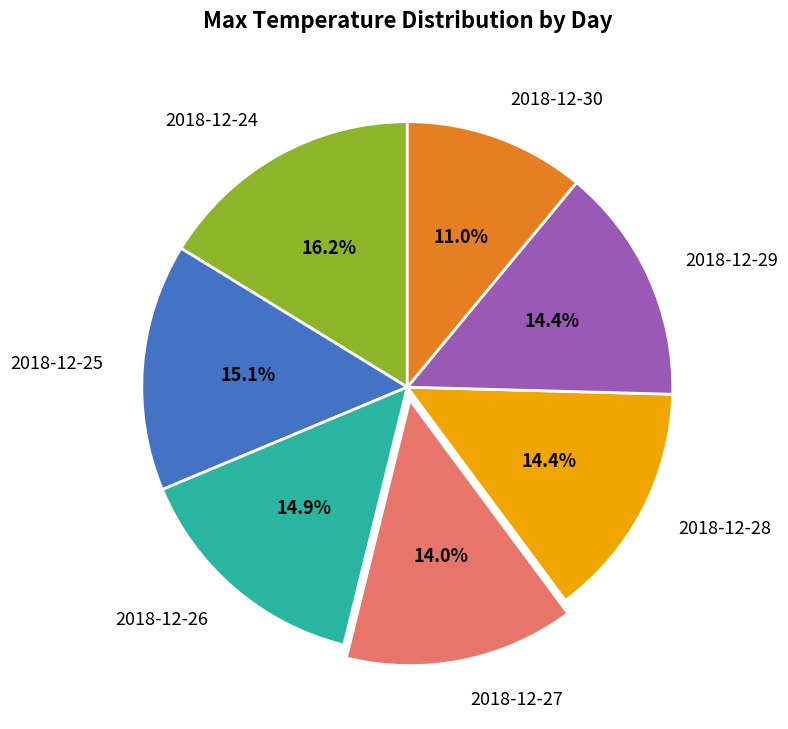

Count the number of slices in the pie.

7